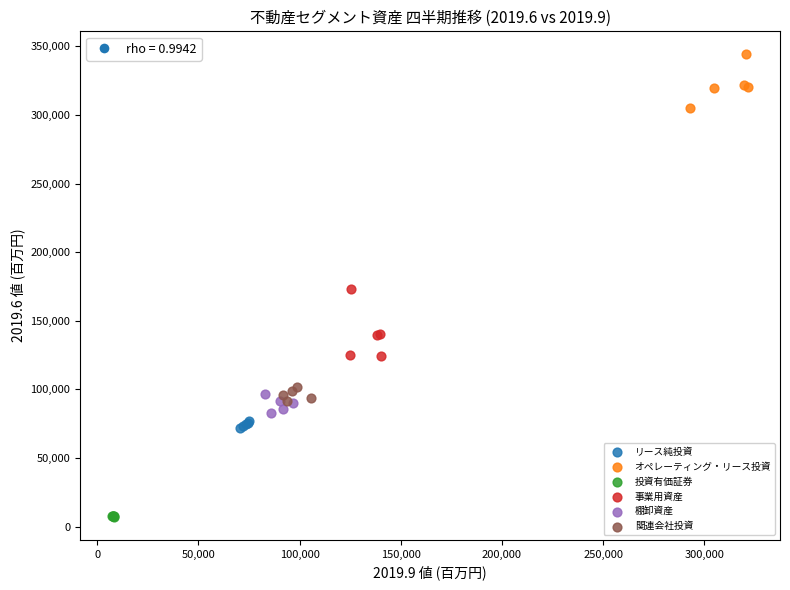

Which series has the largest Y range (max minus min)?

事業用資産